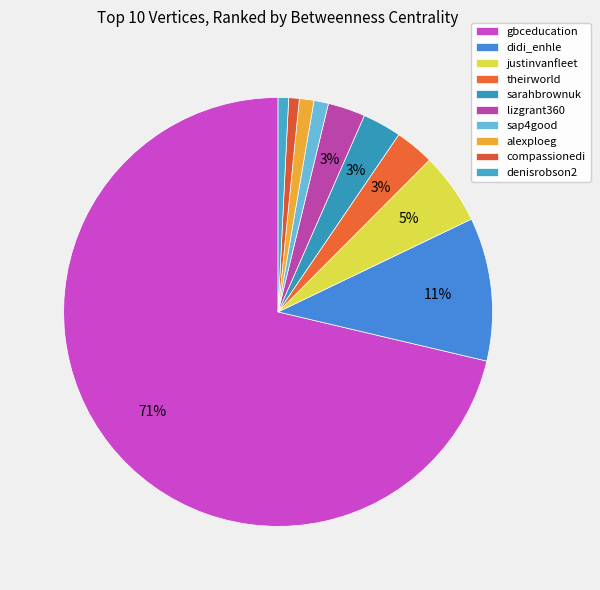

True or false: sap4good accounts for 10% of the total.

False